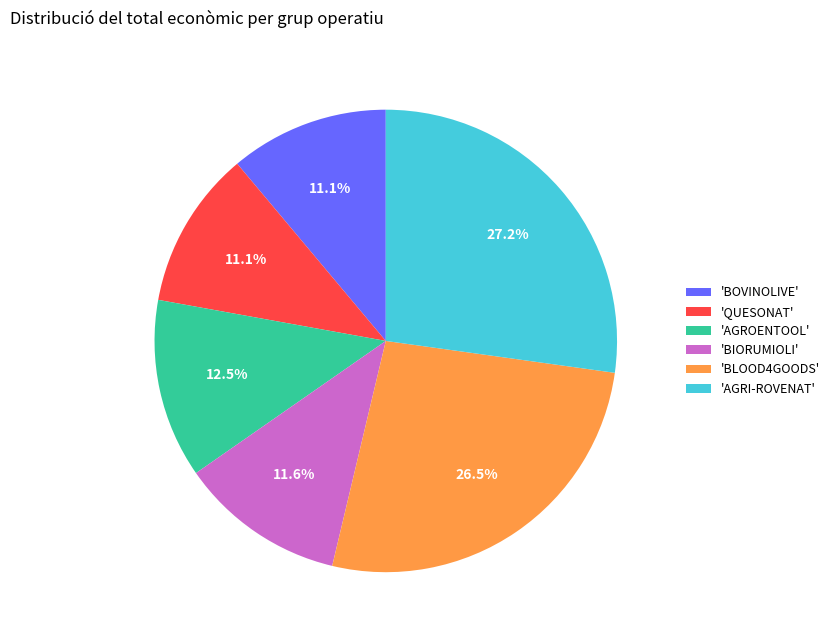

Combined, what portion of the pie is 'BIORUMIOLI' and 'AGRI-ROVENAT'?

38.8%